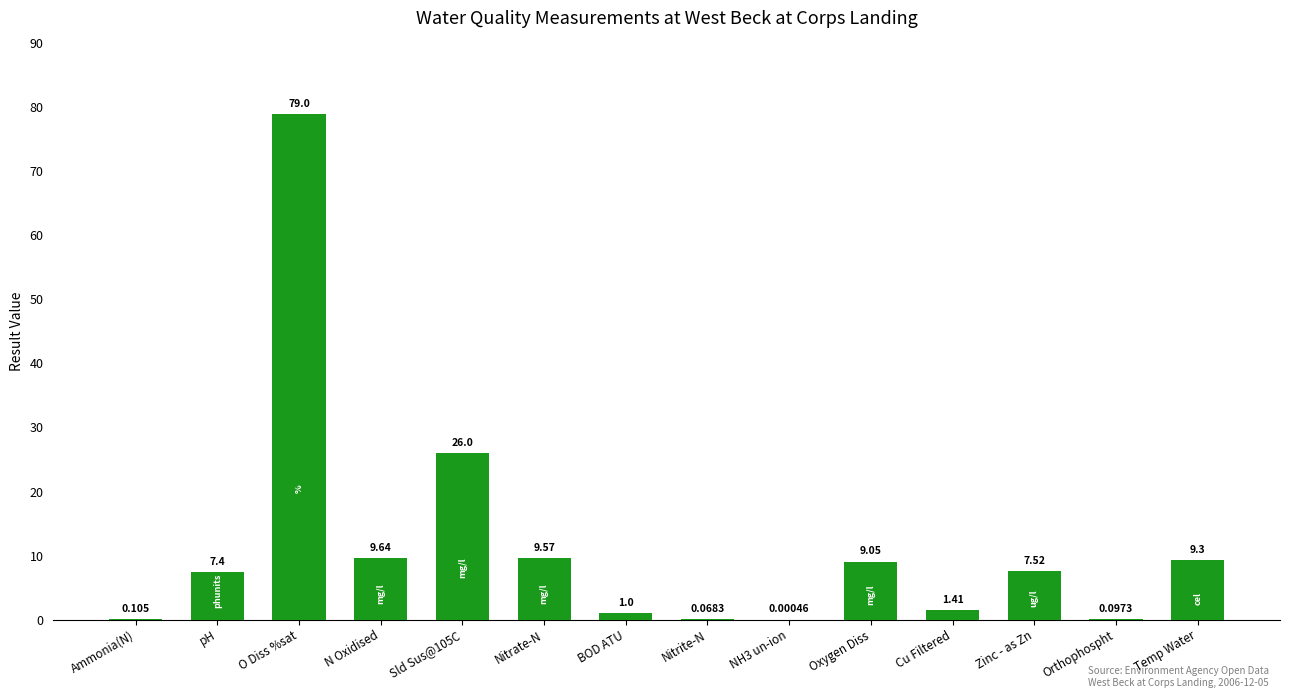

Where does the data first go above 7?

pH